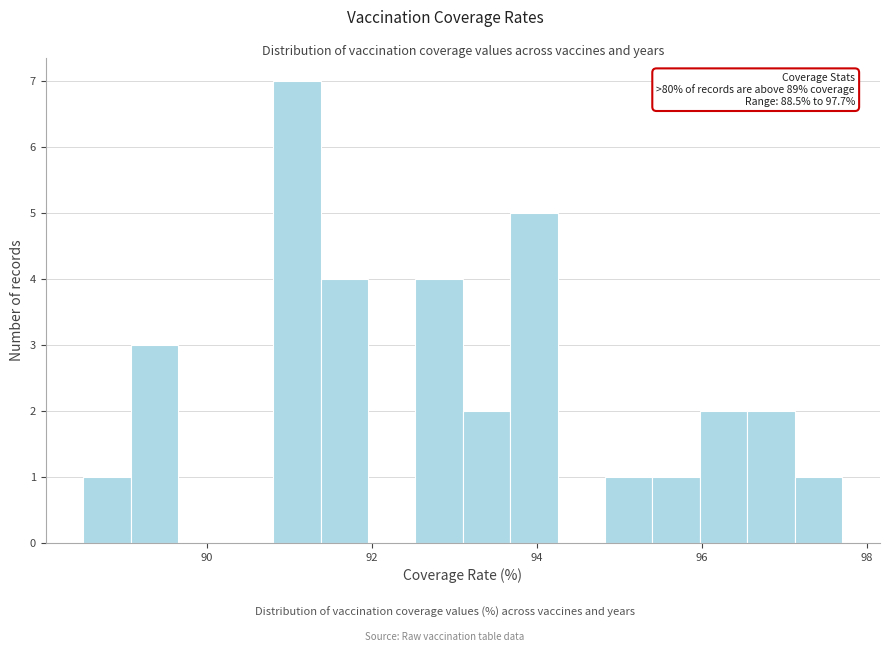

Read against the x-axis, roughly where is the centre of the tallest bar?

91.0